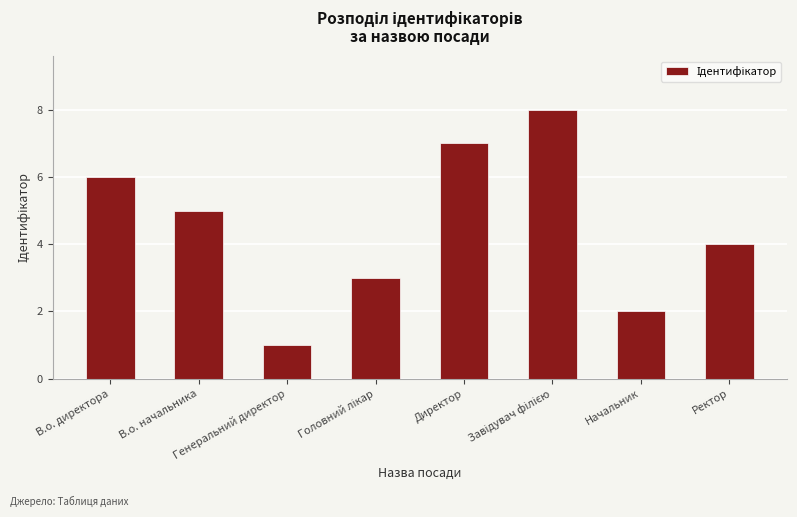

What position from the right is В.о. начальника?

7